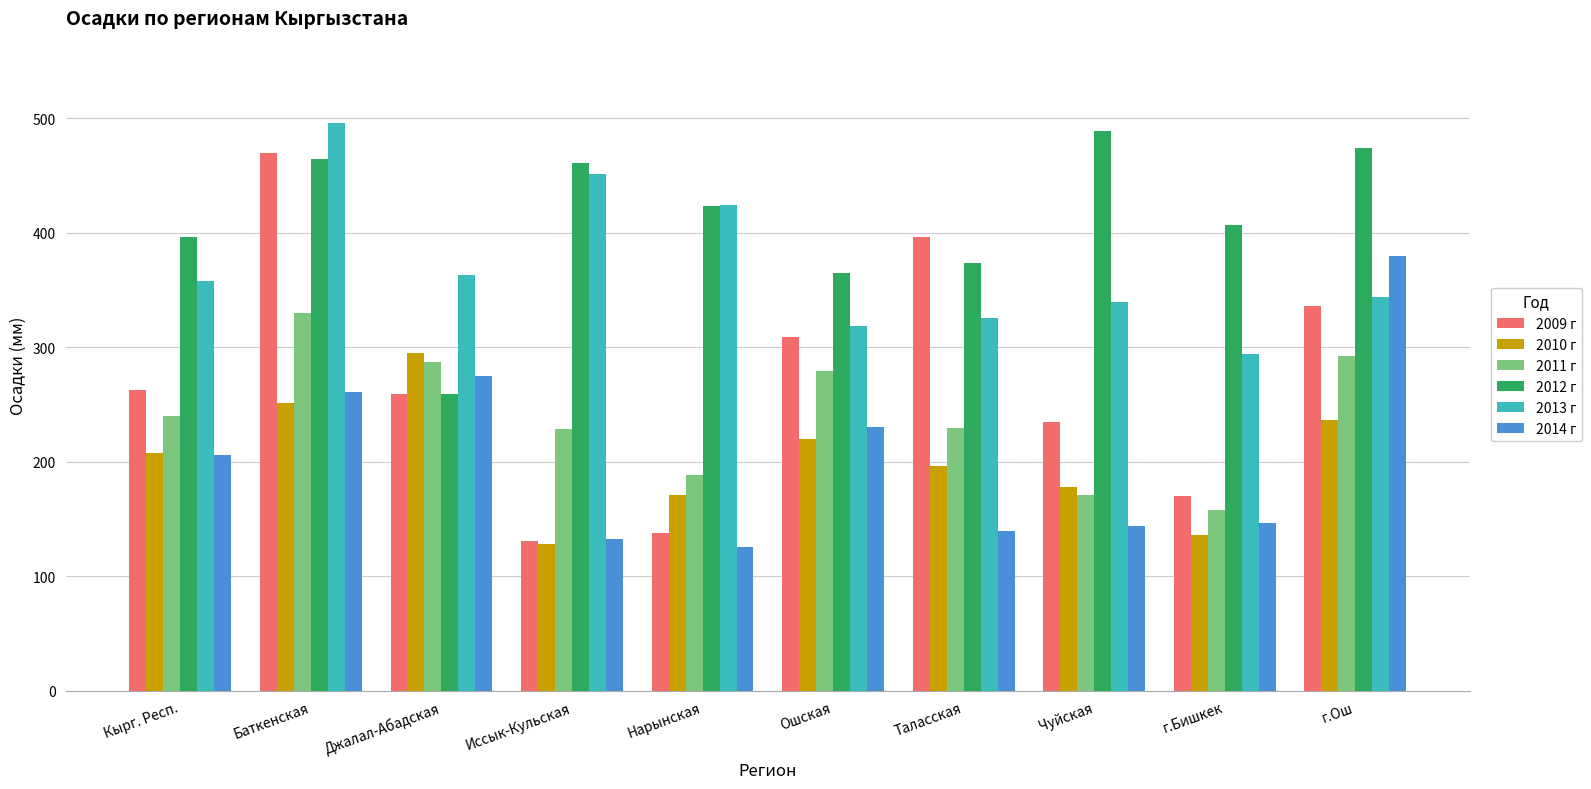

At how many categories does at least one series exceed 241?

10